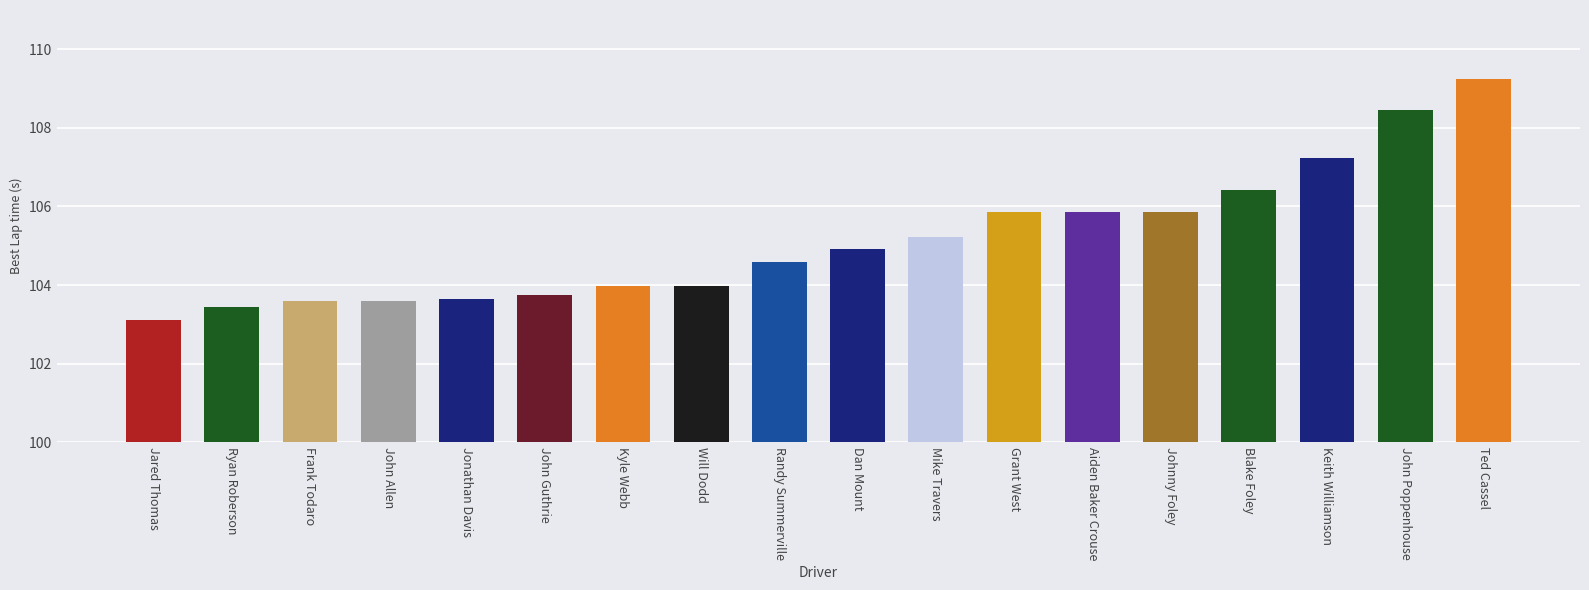

Reading left to right, list all the values displayed in this chart.

103.1	103.4	103.6	103.6	103.7	103.8	104.0	104.0	104.6	104.9	105.2	105.9	105.9	105.9	106.4	107.2	108.5	109.3